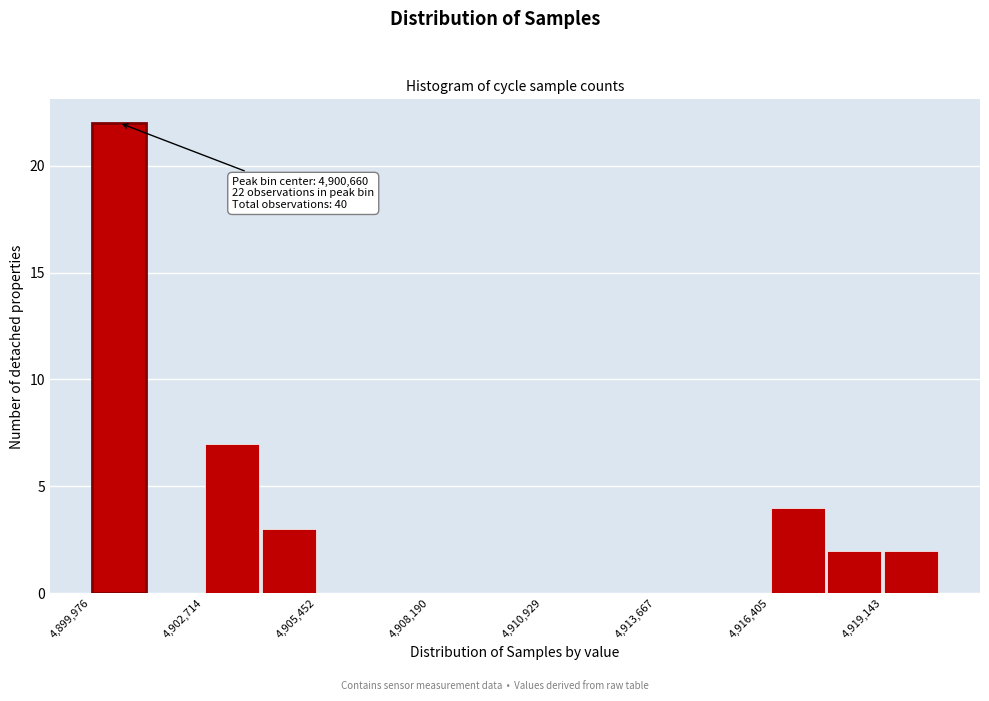

Read against the x-axis, roughly where is the centre of the tallest bar?

4900500